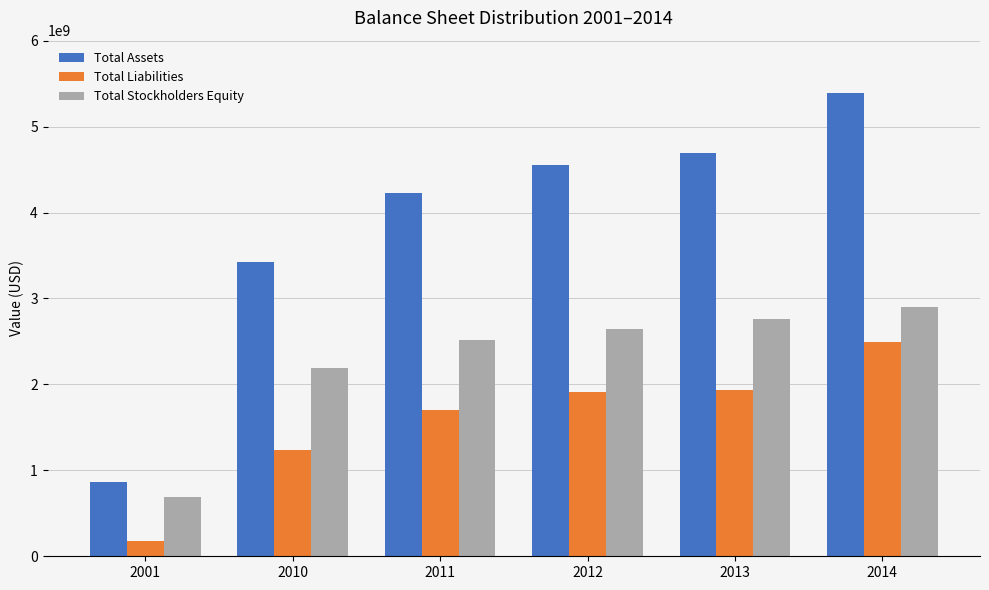

How many bars are there in total?

18